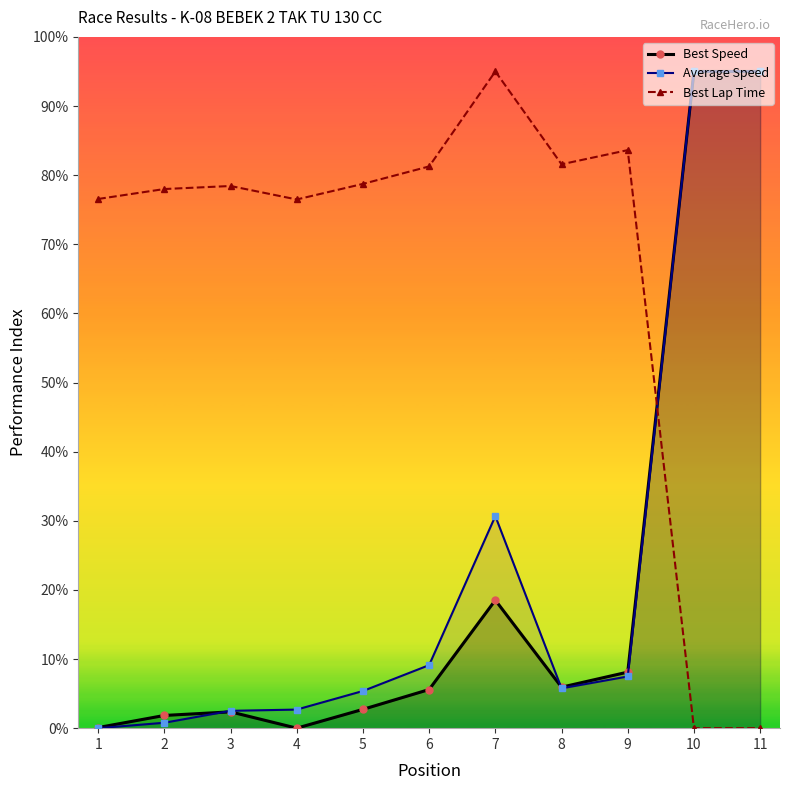

At how many categories does at least one series exceed 89?

3